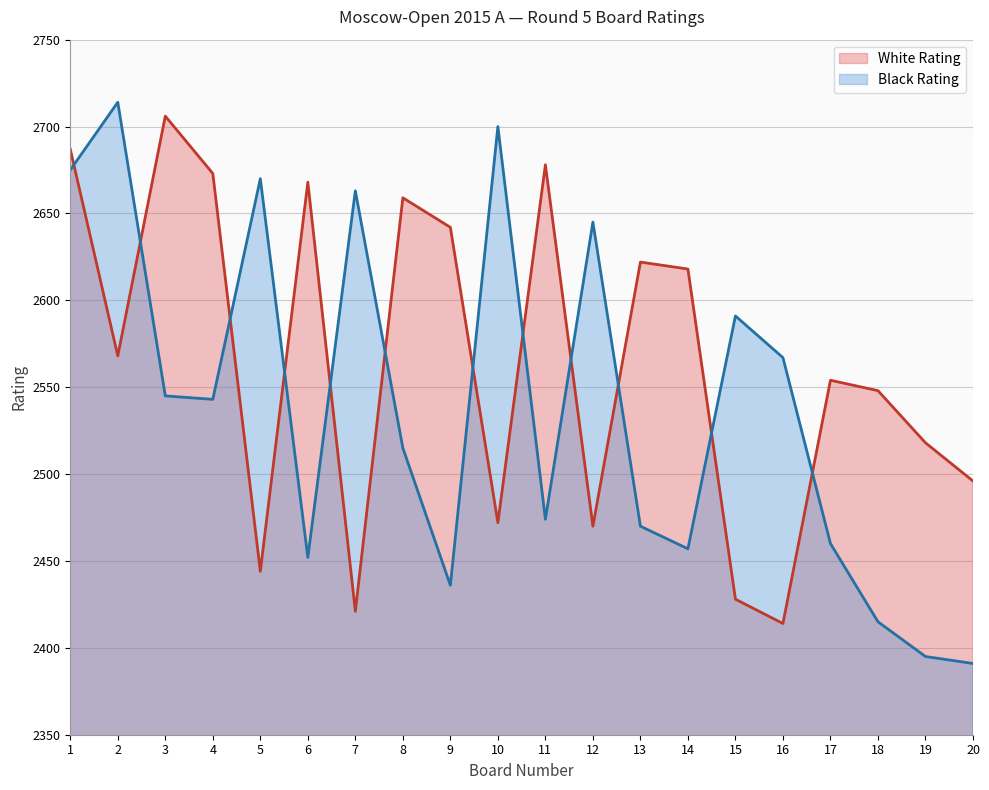

What is the difference between the maximum and minimum values in the White Rating series?

292